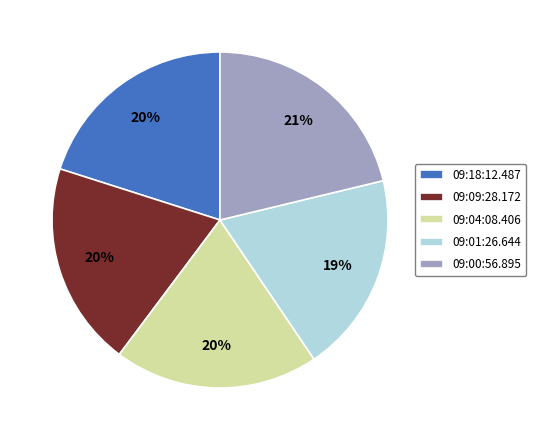

Is 09:09:28.172 the majority of the pie?

No